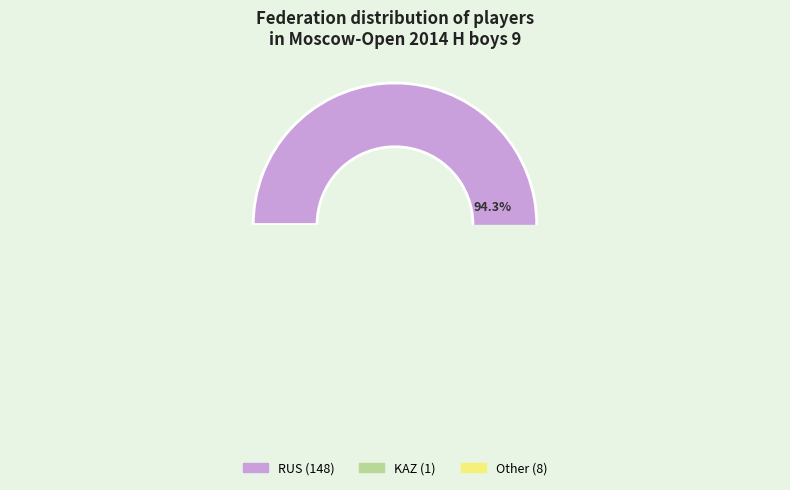

Count the number of slices in the pie.

3